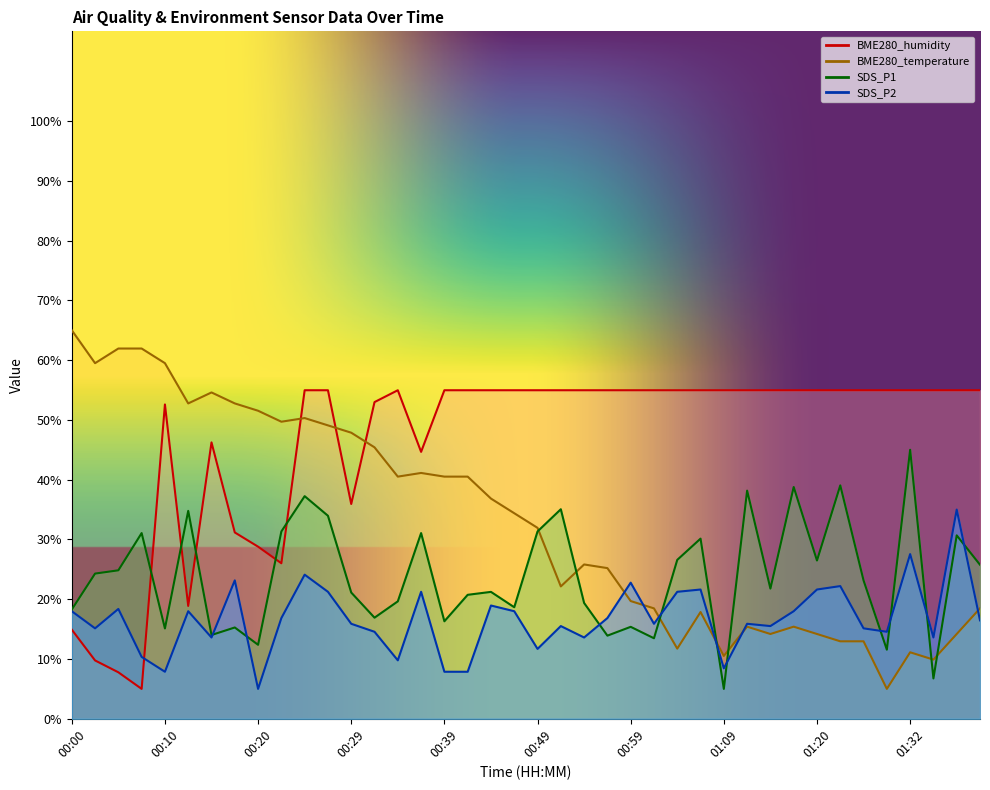

Reading left to right, what are all the values shown in this chart?

BME280_temperature: 00:00=65.0	00:02=59.5	00:05=61.9	00:07=61.9	00:10=59.5	00:12=52.8	00:15=54.6	00:17=52.8	00:20=51.5	00:22=49.7	00:24=50.3	00:27=49.1	00:29=47.9	00:32=45.4	00:34=40.5	00:37=41.1	00:39=40.5	00:42=40.5	00:44=36.8	00:47=34.4	00:49=31.9	00:52=22.1	00:54=25.8	00:57=25.2	00:59=19.7	01:02=18.5	01:04=11.7	01:07=17.9	01:09=10.5	01:12=15.4	01:15=14.2	01:17=15.4	01:20=14.2	01:23=13.0	01:26=13.0	01:29=5.0	01:32=11.1	01:35=9.9	01:37=14.2	01:40=18.5
BME280_humidity: 00:00=14.9	00:02=9.8	00:05=7.8	00:07=5.0	00:10=52.6	00:12=18.9	00:15=46.2	00:17=31.2	00:20=28.8	00:22=26.0	00:24=55.0	00:27=55.0	00:29=35.9	00:32=53.0	00:34=55.0	00:37=44.7	00:39=55.0	00:42=55.0	00:44=55.0	00:47=55.0	00:49=55.0	00:52=55.0	00:54=55.0	00:57=55.0	00:59=55.0	01:02=55.0	01:04=55.0	01:07=55.0	01:09=55.0	01:12=55.0	01:15=55.0	01:17=55.0	01:20=55.0	01:23=55.0	01:26=55.0	01:29=55.0	01:32=55.0	01:35=55.0	01:37=55.0	01:40=55.0
SDS_P1: 00:00=18.3	00:02=24.3	00:05=24.8	00:07=31.1	00:10=15.1	00:12=34.8	00:15=14.0	00:17=15.3	00:20=12.4	00:22=31.3	00:24=37.2	00:27=34.0	00:29=21.1	00:32=16.9	00:34=19.6	00:37=31.1	00:39=16.3	00:42=20.7	00:44=21.2	00:47=18.7	00:49=31.3	00:52=35.1	00:54=19.4	00:57=13.9	00:59=15.4	01:02=13.5	01:04=26.6	01:07=30.1	01:09=5.0	01:12=38.2	01:15=21.8	01:17=38.8	01:20=26.5	01:23=39.0	01:26=23.1	01:29=11.6	01:32=45.0	01:35=6.7	01:37=30.7	01:40=25.8
SDS_P2: 00:00=18.0	00:02=15.1	00:05=18.4	00:07=10.4	00:10=7.9	00:12=18.0	00:15=13.6	00:17=23.2	00:20=5.0	00:22=16.8	00:24=24.1	00:27=21.2	00:29=15.9	00:32=14.6	00:34=9.8	00:37=21.2	00:39=7.9	00:42=7.9	00:44=18.9	00:47=18.0	00:49=11.7	00:52=15.5	00:54=13.6	00:57=16.8	00:59=22.8	01:02=15.9	01:04=21.2	01:07=21.6	01:09=8.4	01:12=15.9	01:15=15.5	01:17=18.0	01:20=21.6	01:23=22.2	01:26=15.1	01:29=14.6	01:32=27.5	01:35=13.6	01:37=35.0	01:40=16.5